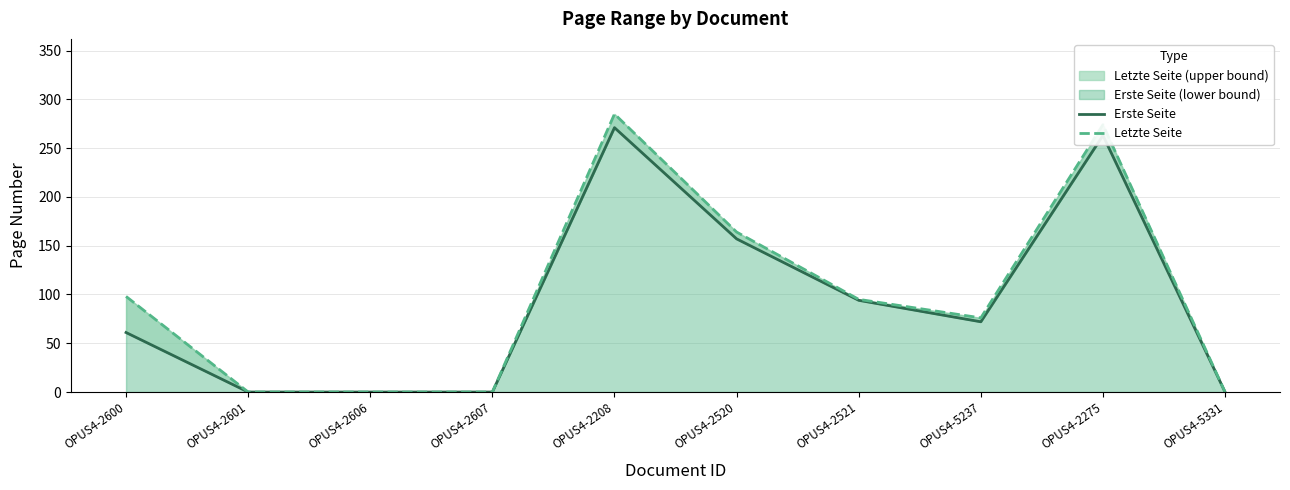

What is the average value of the Letzte Seite series?

99